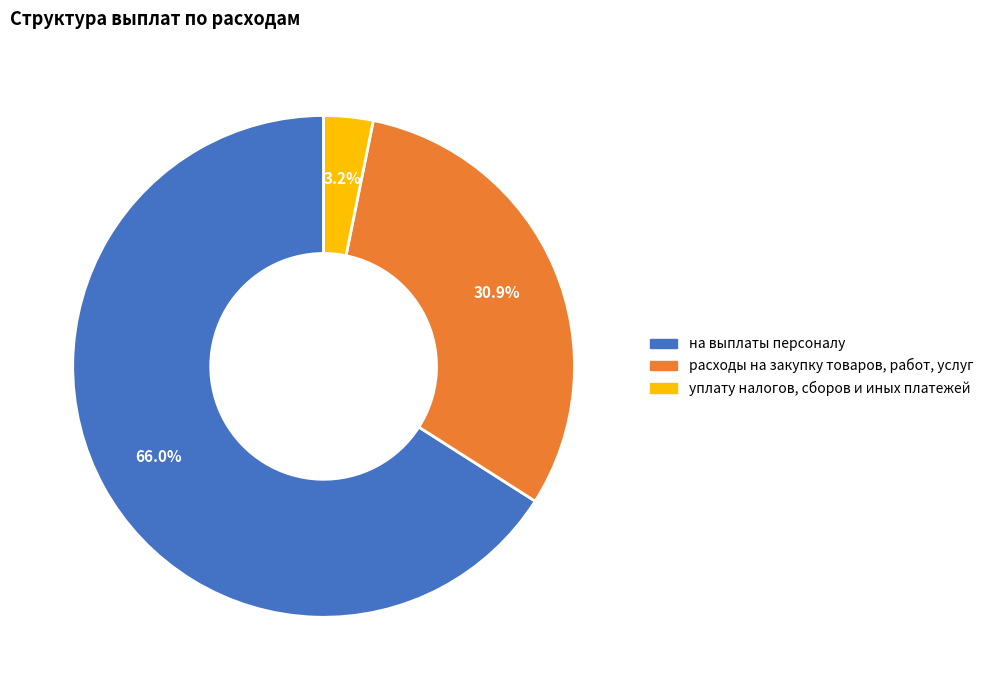

Is there any slice that represents more than half of the pie?

Yes